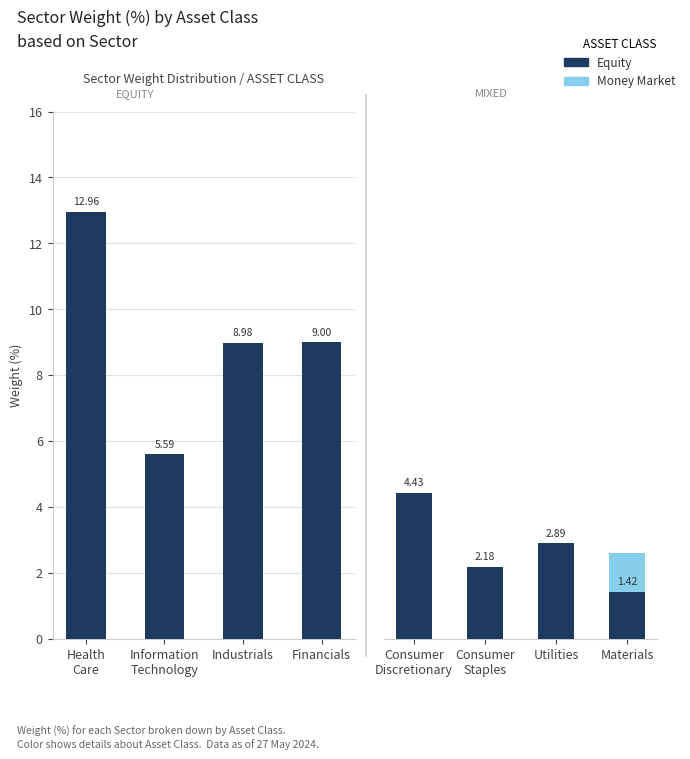

How many series are shown in this chart?

2